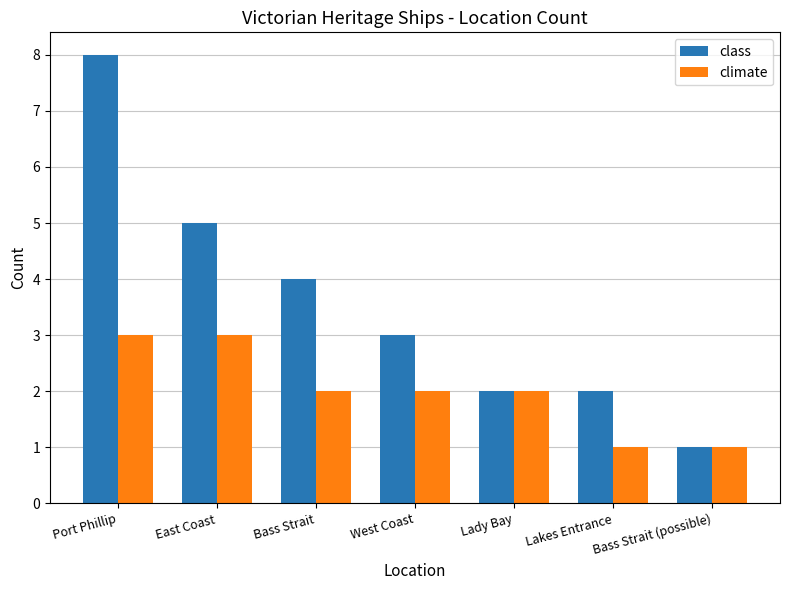

Does the chart contain any negative values?

No